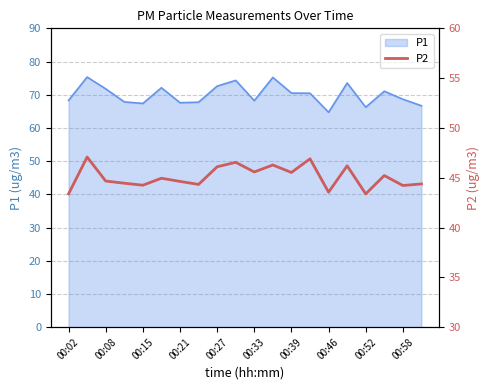

The value of P1 at 00:15 is 41.8. True or false?

False